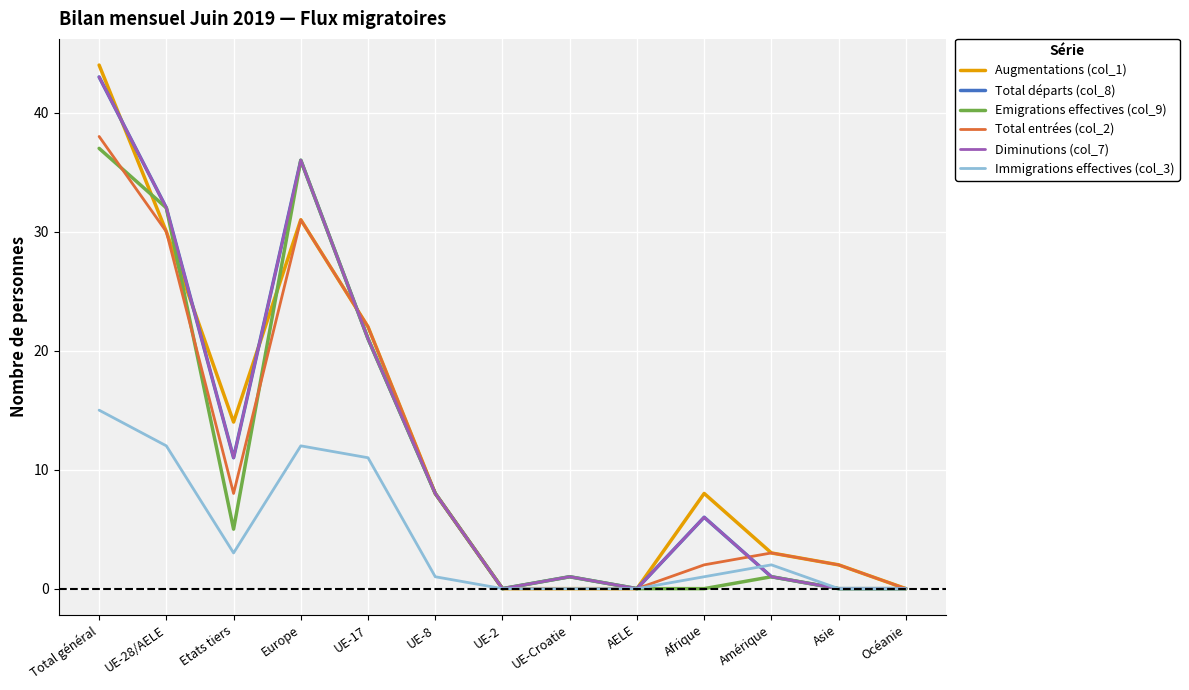

Does the chart display data point markers on the line(s)?

No